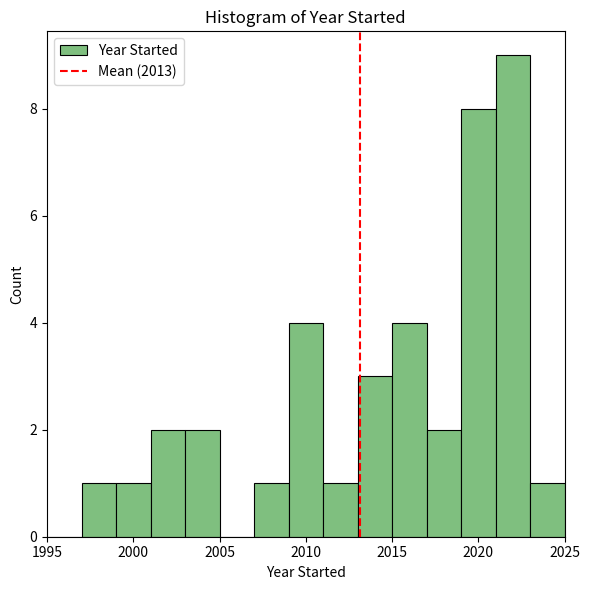

Which range on the x-axis has the tallest bar?

2021 to 2023